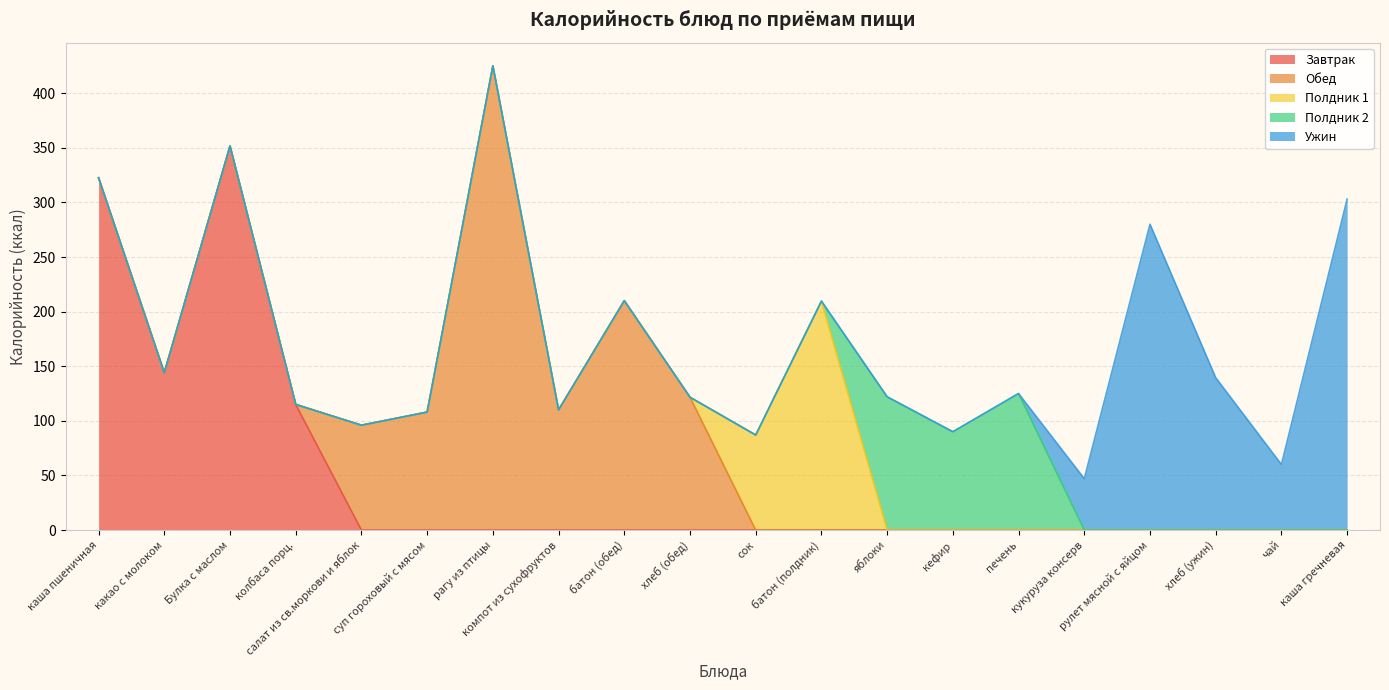

At which label does the data first exceed 125?

каша пшеничная